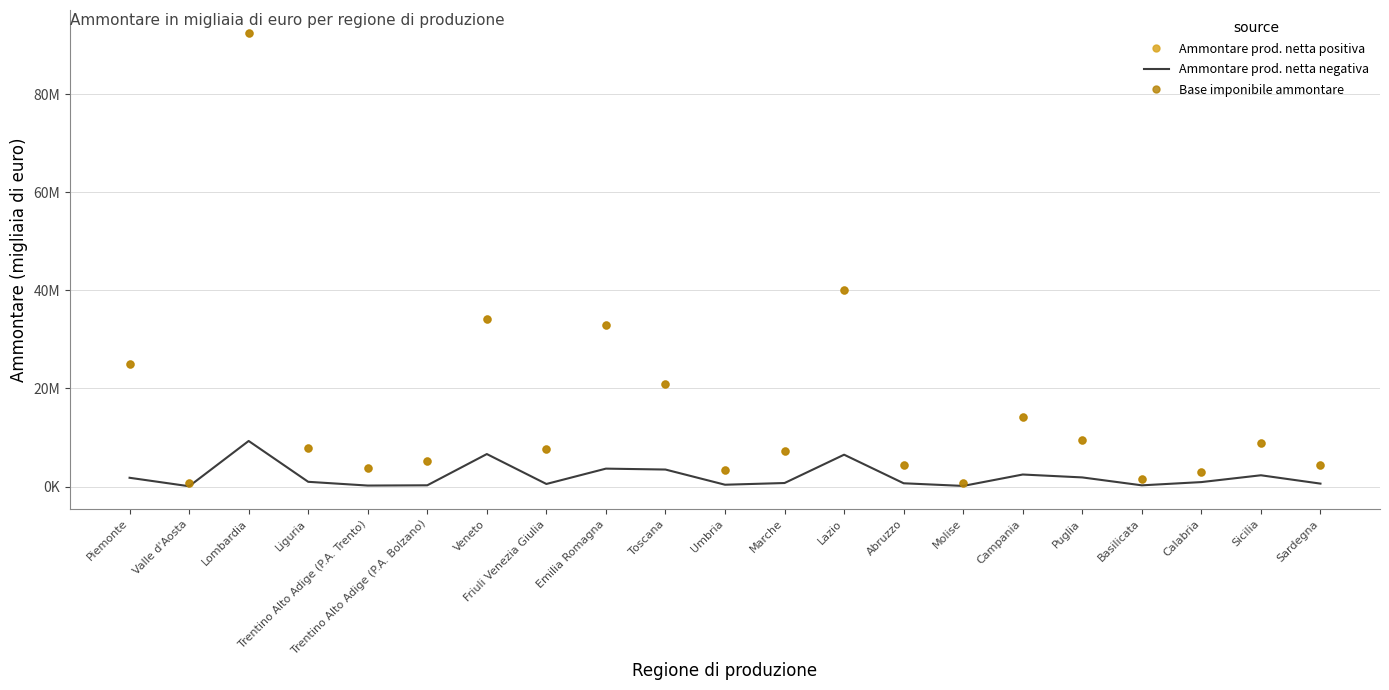

Reading left to right, extract all data points from this chart.

Ammontare prod. netta positiva: 24964201	709085	92542045	7864908	3824996	5265004	34113353	7558192	32964635	20844946	3422054	7192842	40174080	4444432	661347	14098236	9451262	1512582	3018746	8784572	4440046
Ammontare prod. netta negativa: 1788614	61500	9293822	966676	201757	254494	6625165	524545	3653405	3468410	371276	719443	6495364	668069	126670	2452849	1860634	248162	910051	2298721	597813
Base imponibile ammontare: 24965474	710714	92542451	7864936	3778702	5252448	34113371	7558844	32964634	20844959	3422055	7192855	40174216	4444433	661347	14098413	9451227	1512582	3018746	8784600	4440046